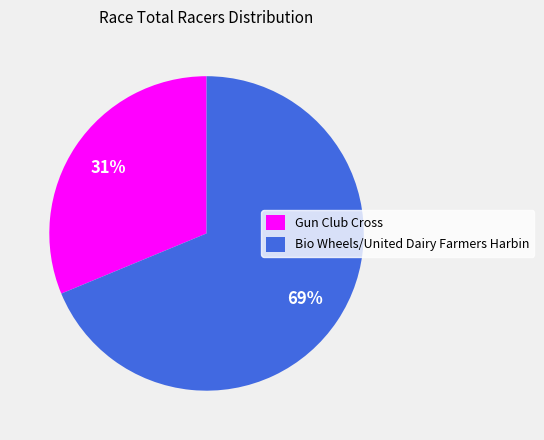

Count the number of slices in the pie.

2